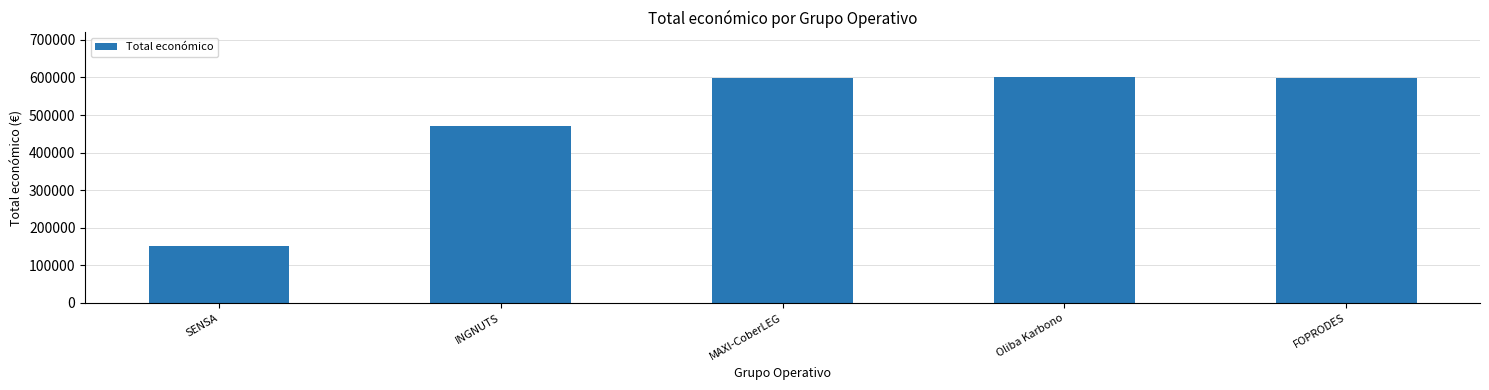

What is the greatest value displayed?

599992